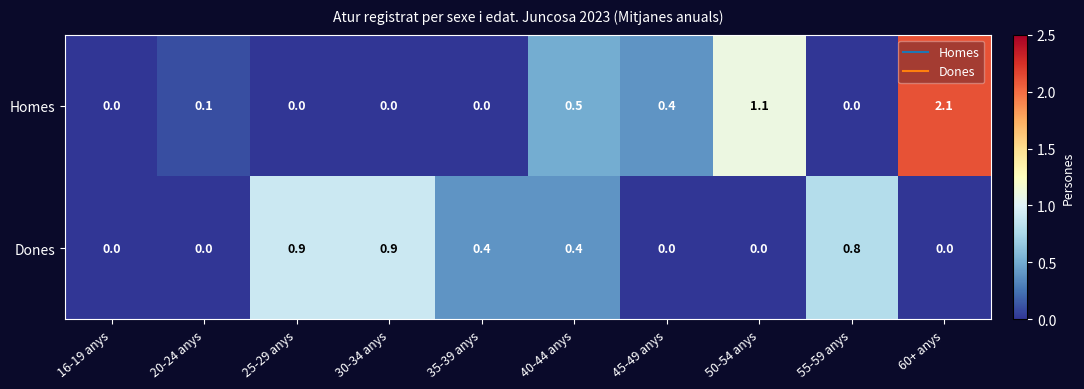

The value of Homes at 35-39 anys is -0.8. True or false?

False